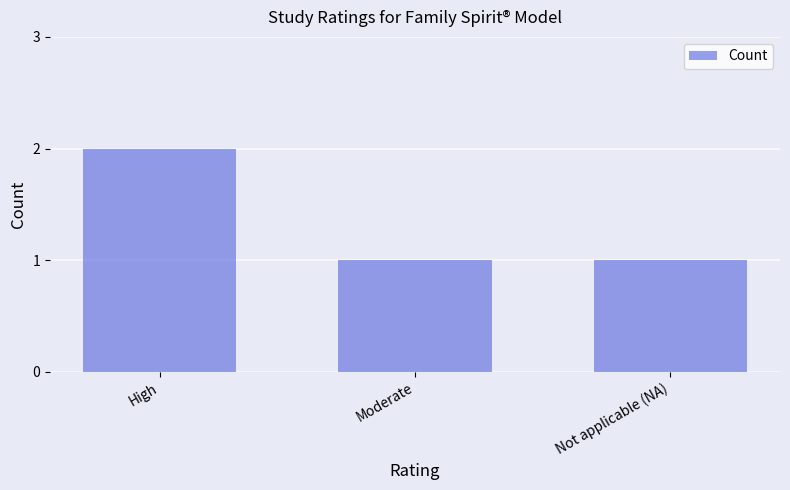

At which category does the chart reach its peak across all series?

High